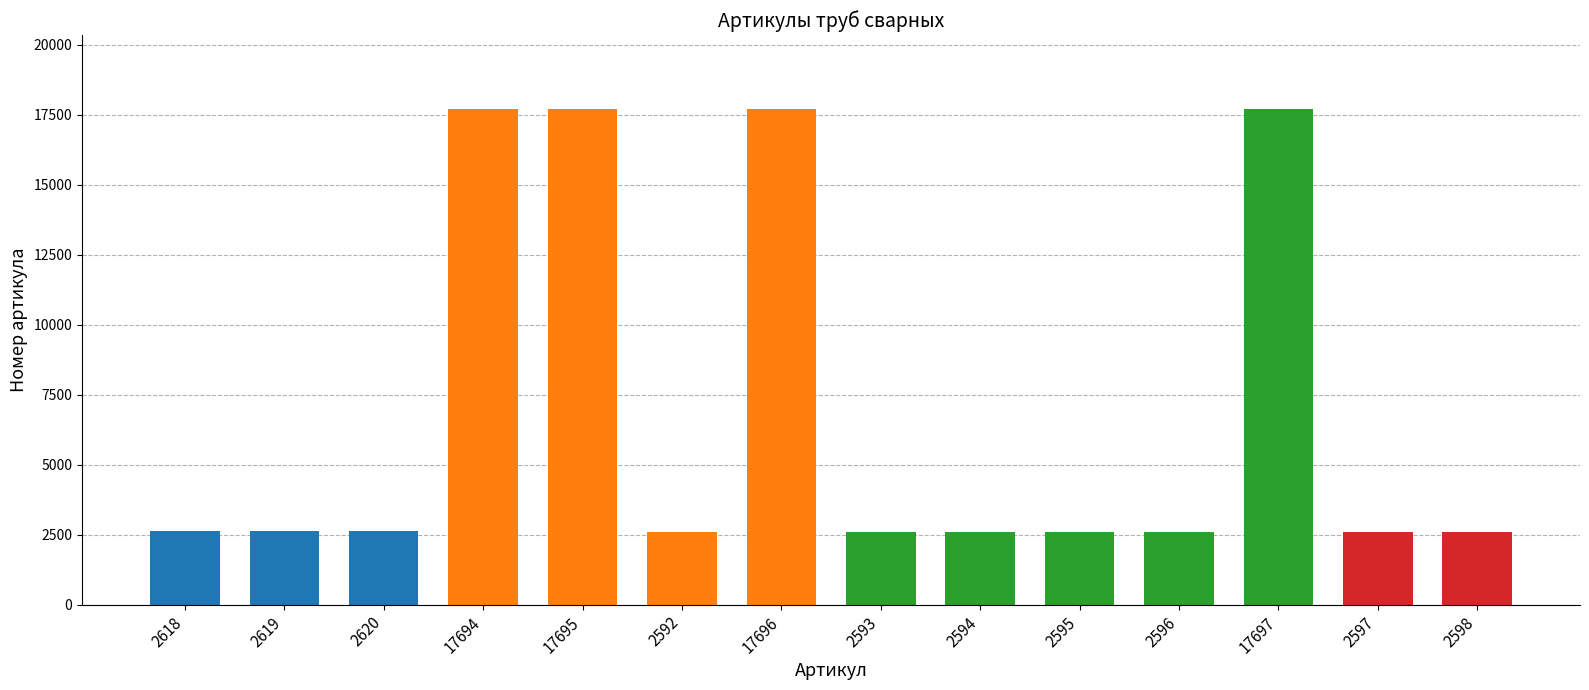

What is the label of the 7th bar from the left?

17696